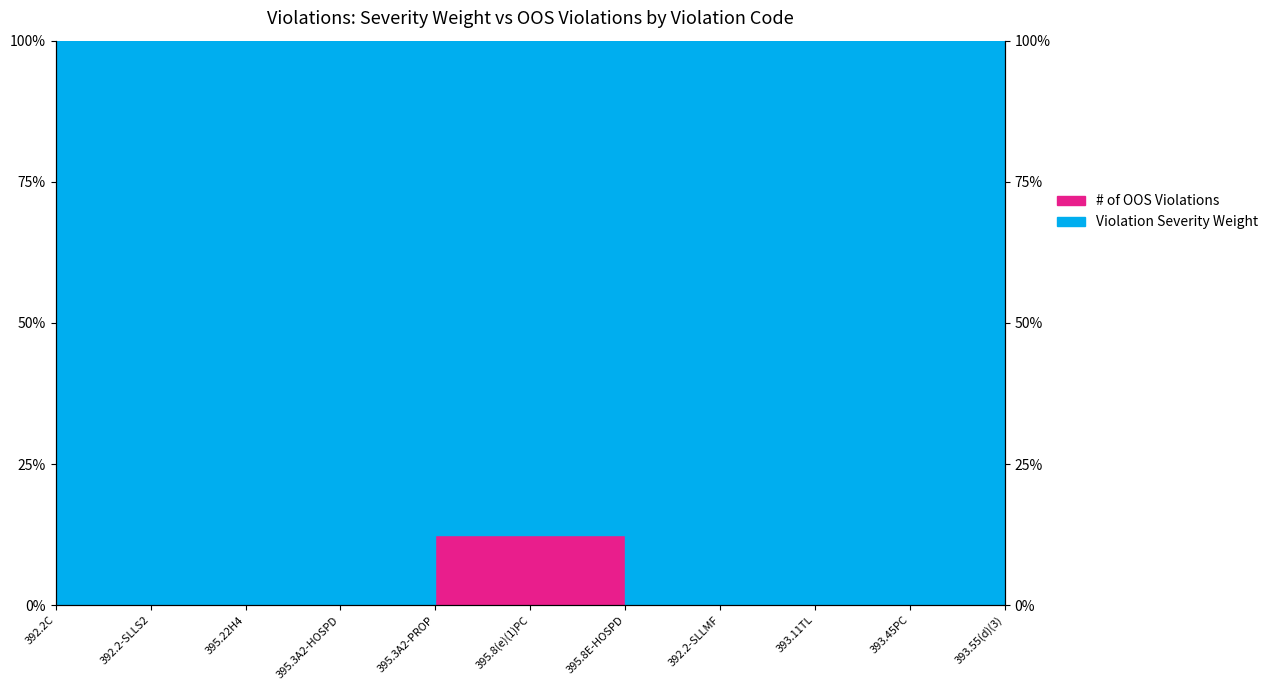

How many values exceed 0?

2